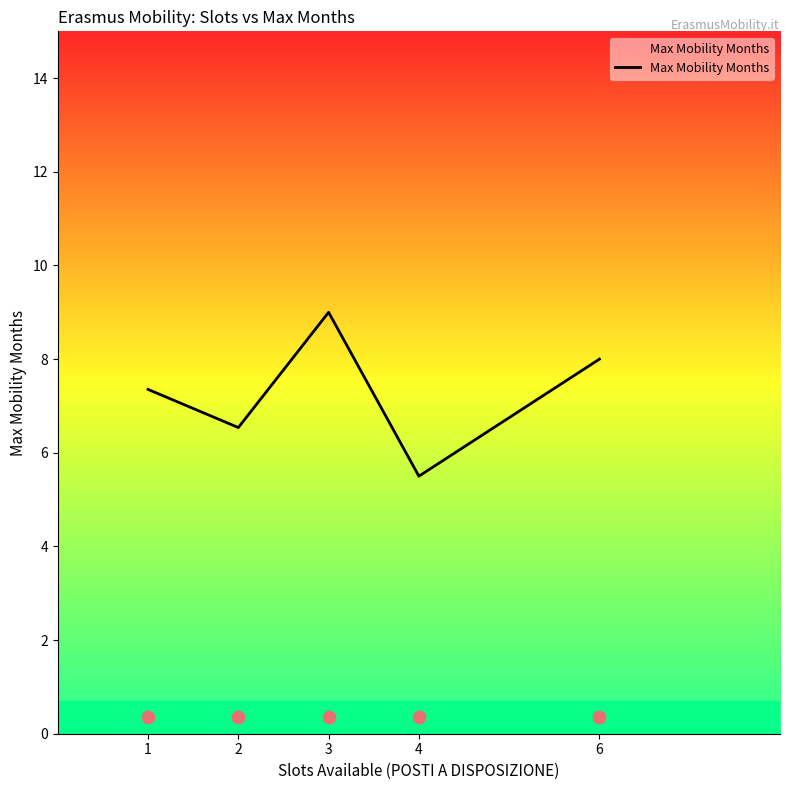

What is the change in value from 1 to 6?

+0.6